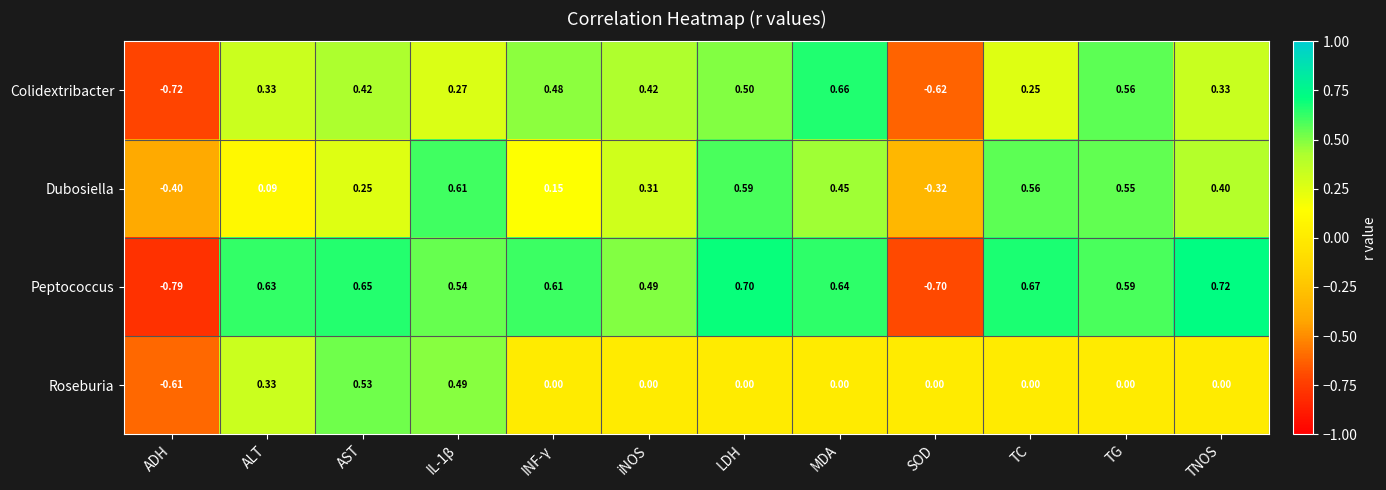

Is the value of Dubosiella at INF-γ greater than the value of Colidextribacter at MDA?

No